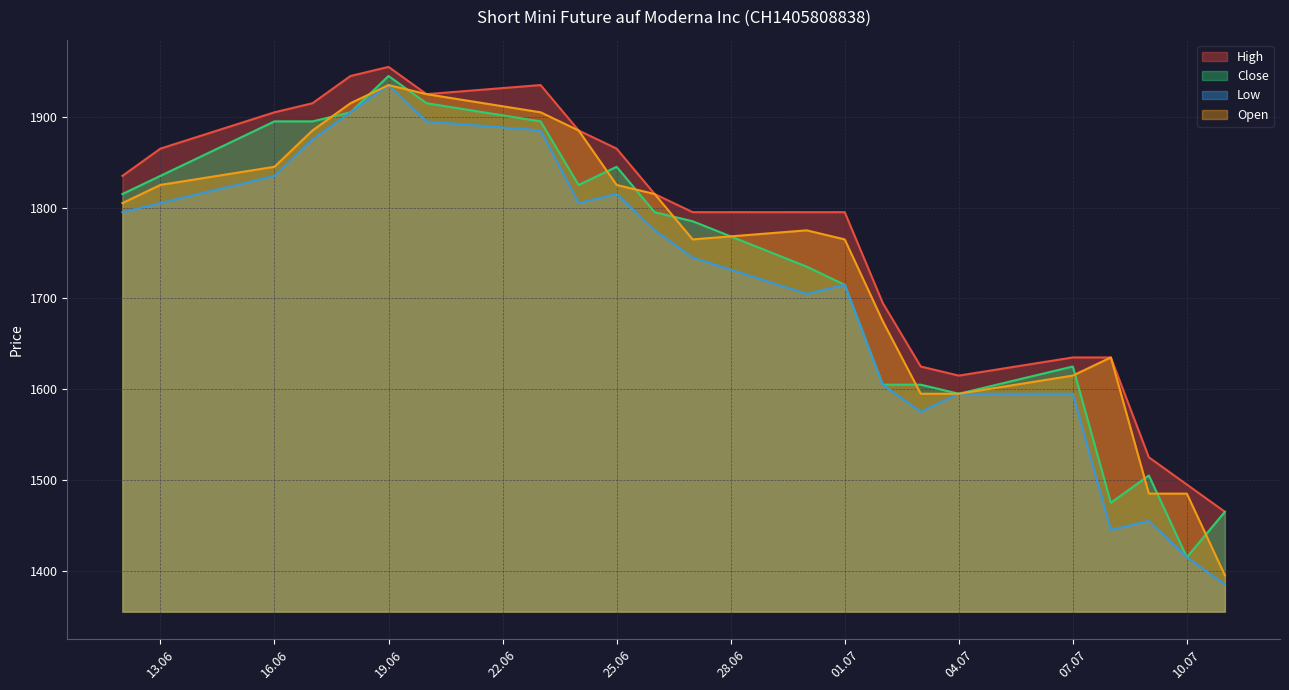

How many values in the Close series are below 1795?

11